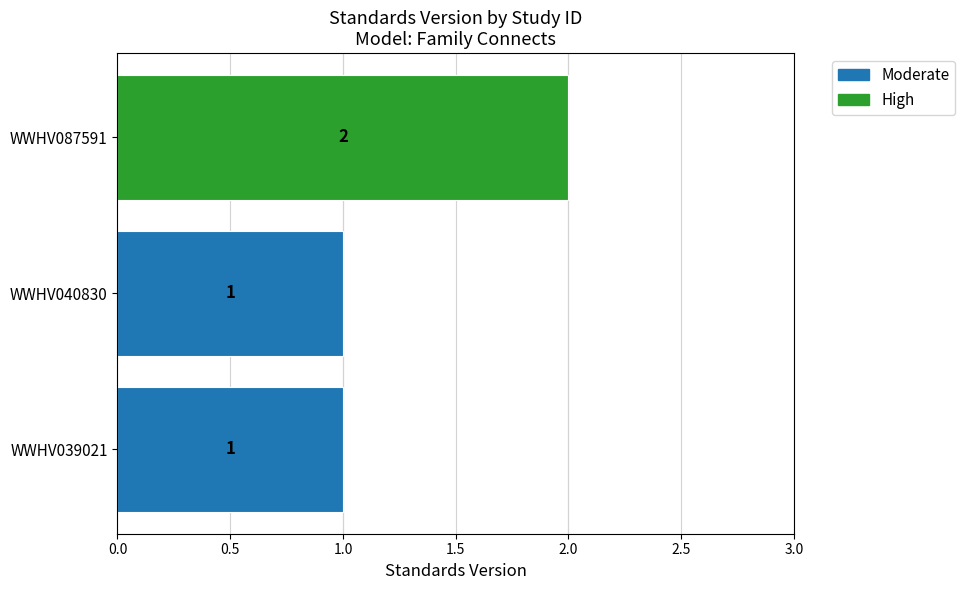

Where is the data nearest to the value 1?

WWHV039021